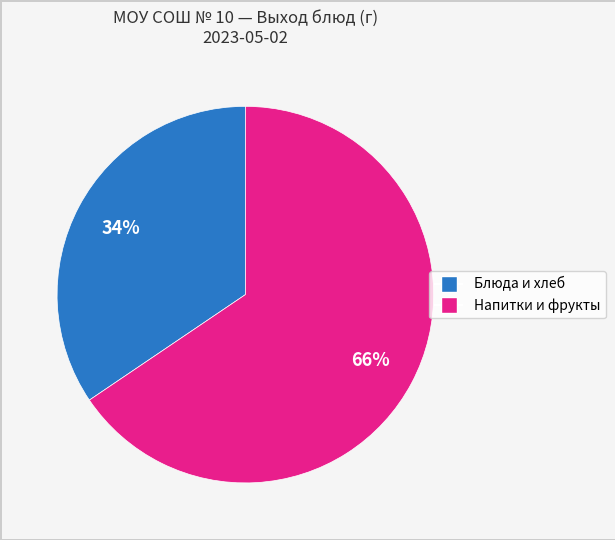

To the nearest percent, what is the average slice percentage?

50%